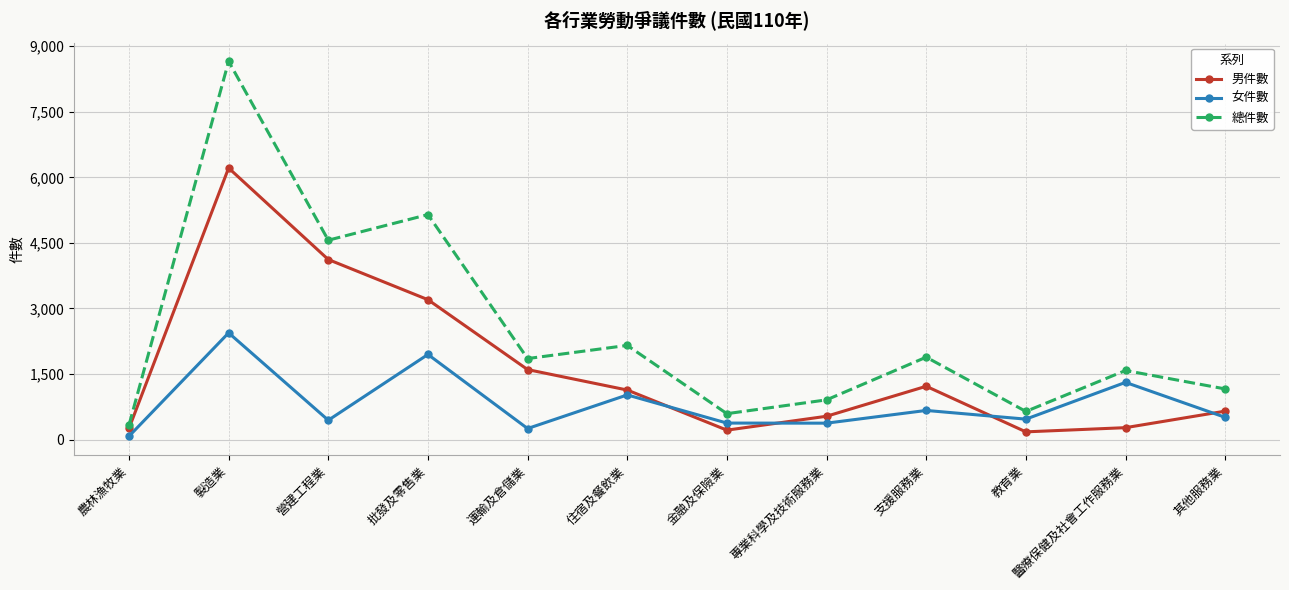

Between 住宿及餐飲業 and 其他服務業, which series saw the biggest shift?

總件數